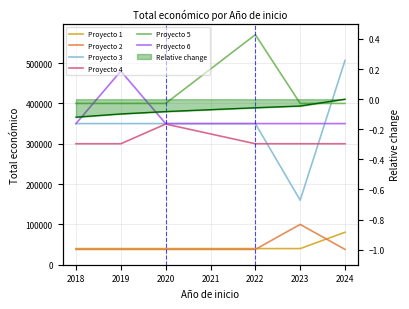

What is the value of the Proyecto 6 point at the 2nd from the left?

480156